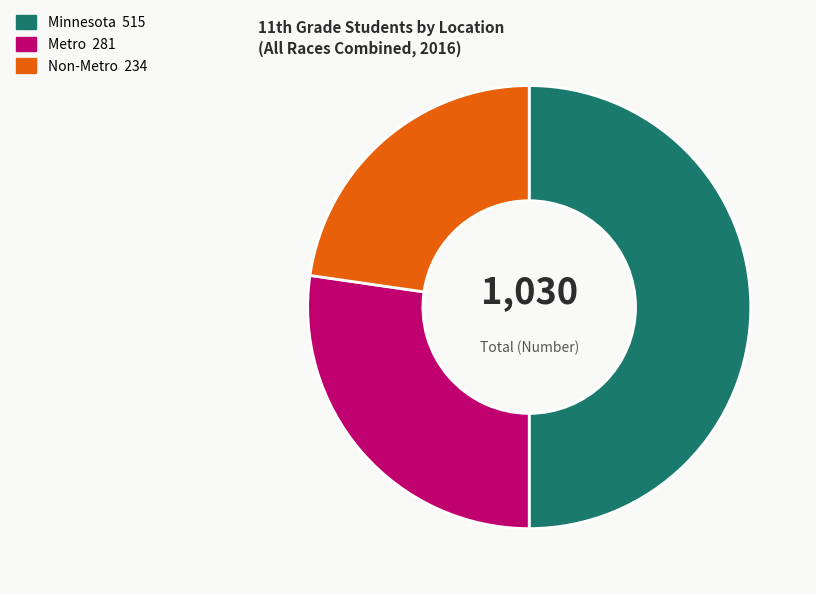

How many slices are in this pie chart?

3